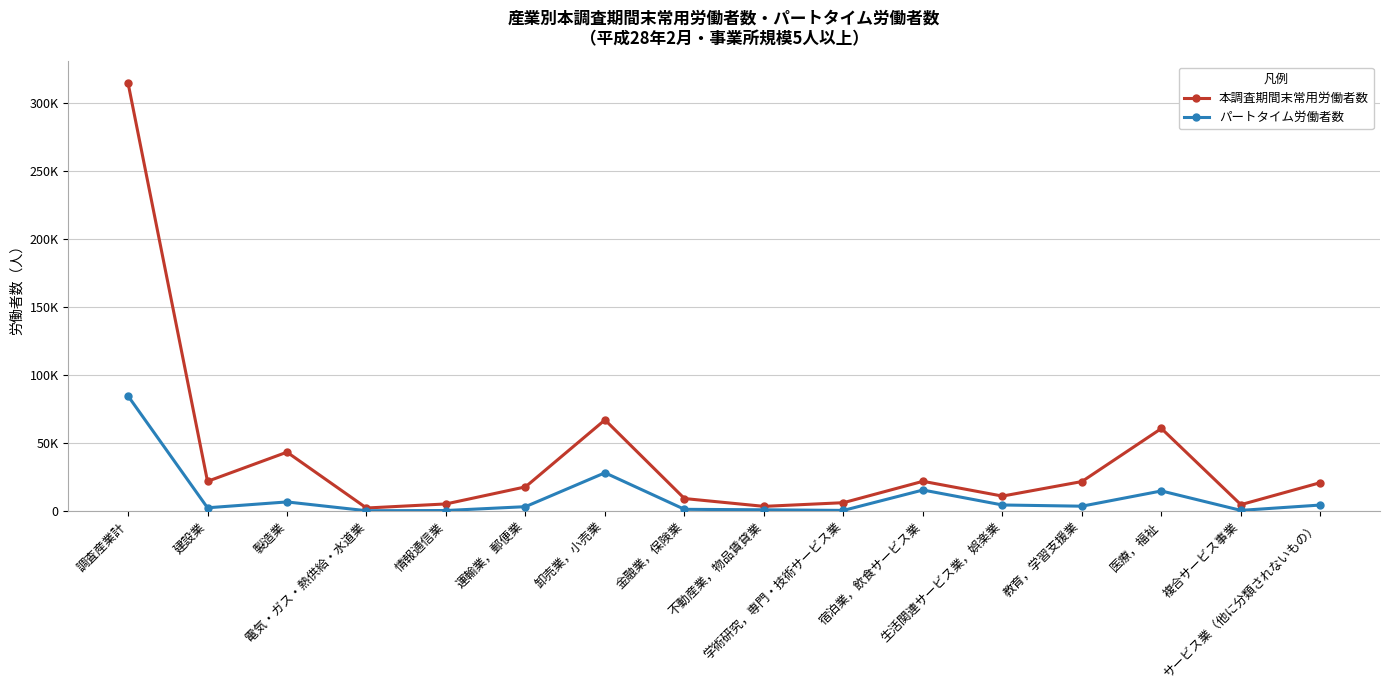

How many interior local peaks does the パートタイム労働者数 series have?

4